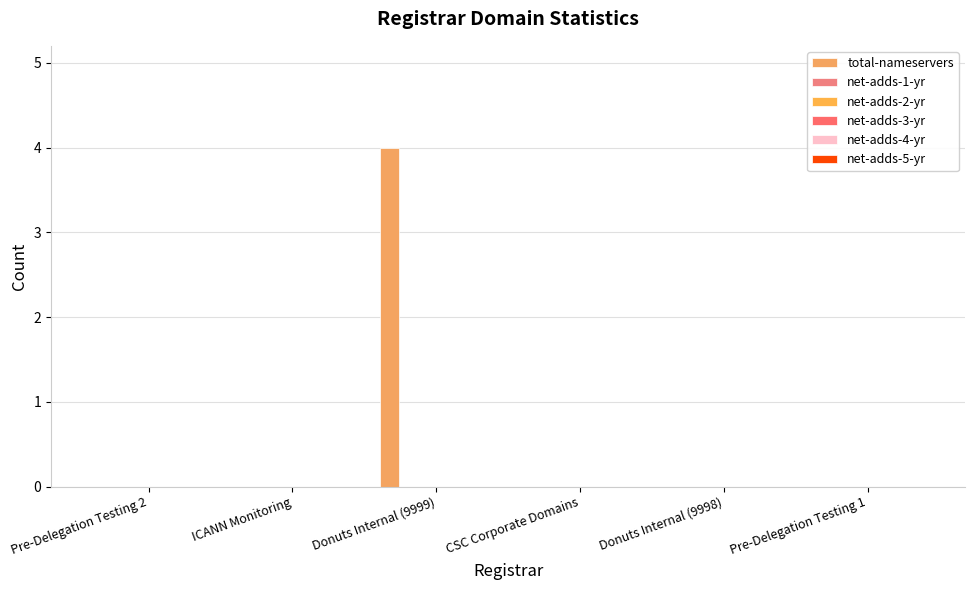

Reading right to left, extract all data points from this chart.

total-nameservers: 0	0	0	4	0	0
net-adds-1-yr: 0	0	0	0	0	0
net-adds-2-yr: 0	0	0	0	0	0
net-adds-3-yr: 0	0	0	0	0	0
net-adds-4-yr: 0	0	0	0	0	0
net-adds-5-yr: 0	0	0	0	0	0